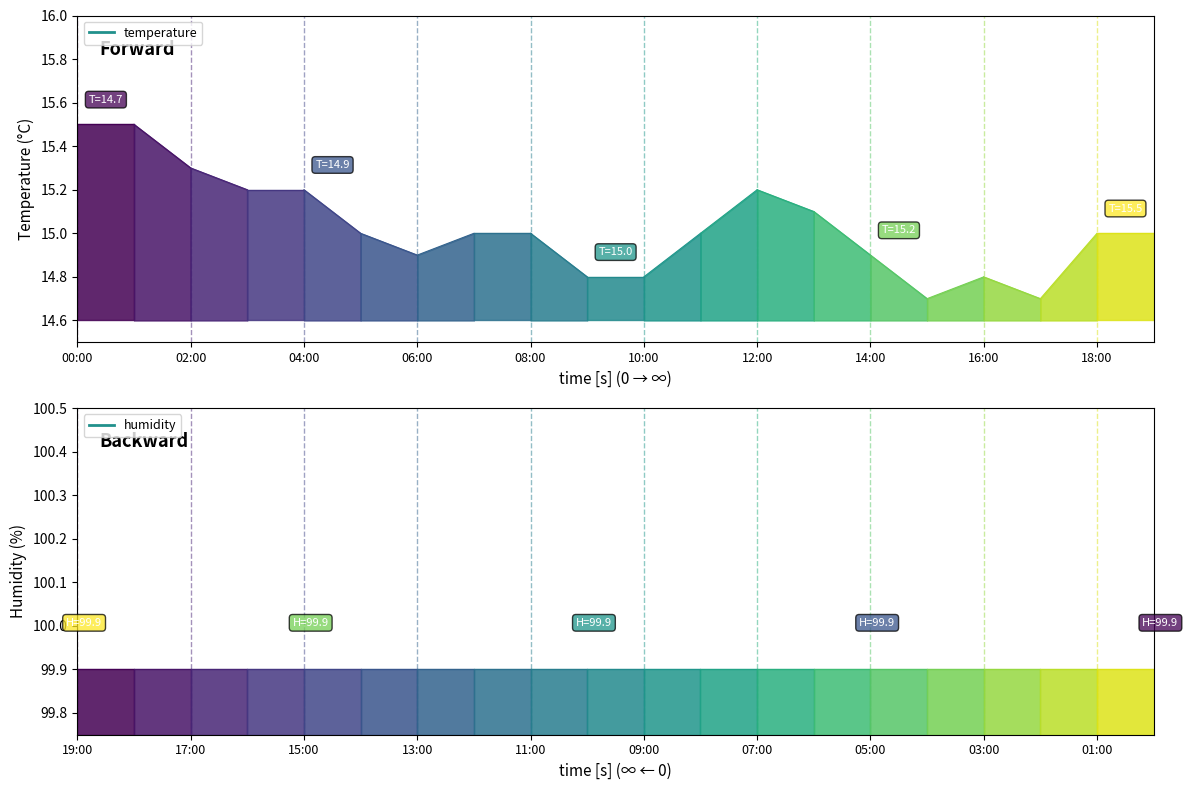

Does the chart display data point markers on the line(s)?

No